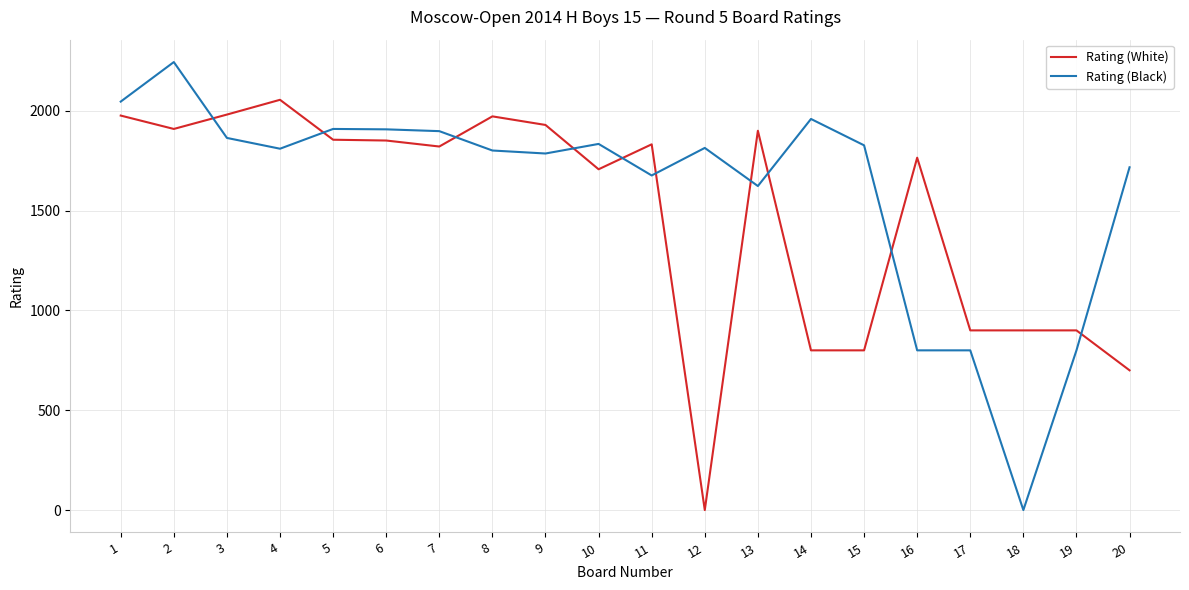

Is it true that Rating (Black) equals 174 at 19?

False